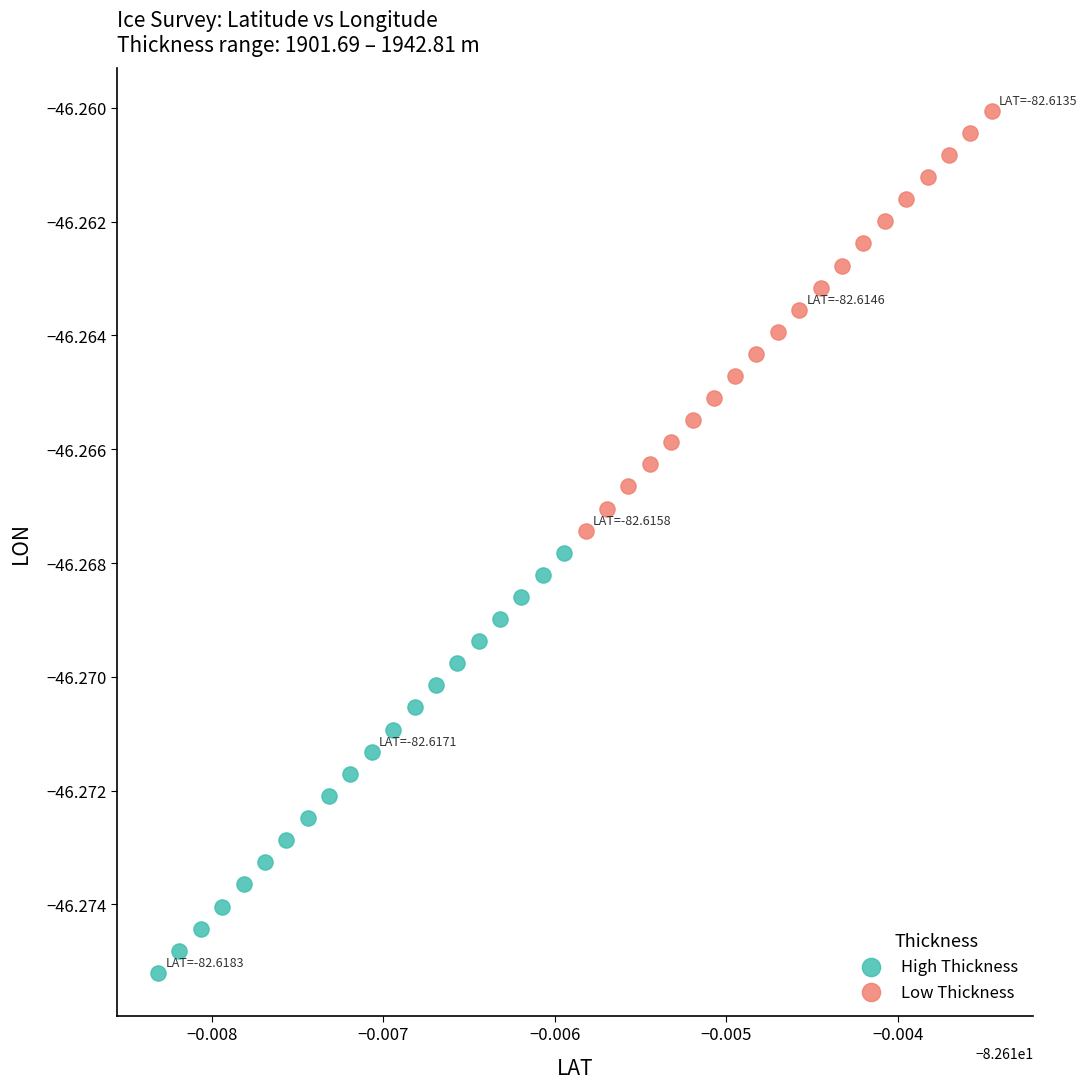

Which series has the widest spread of Y values?

High Thickness